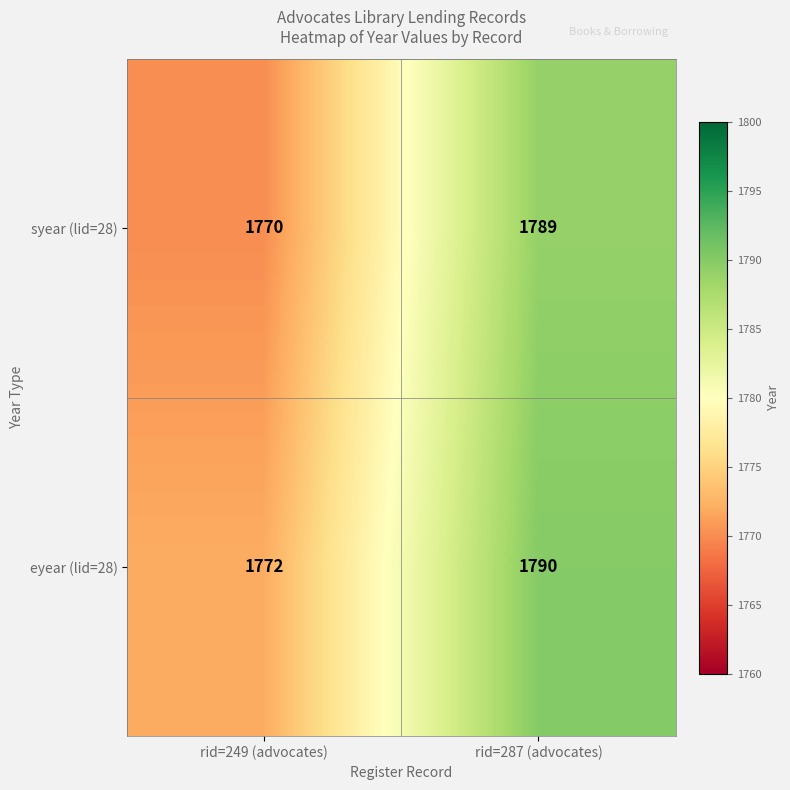

True or false: eyear (lid=28) has a value of 2412 at rid=249 (advocates).

False